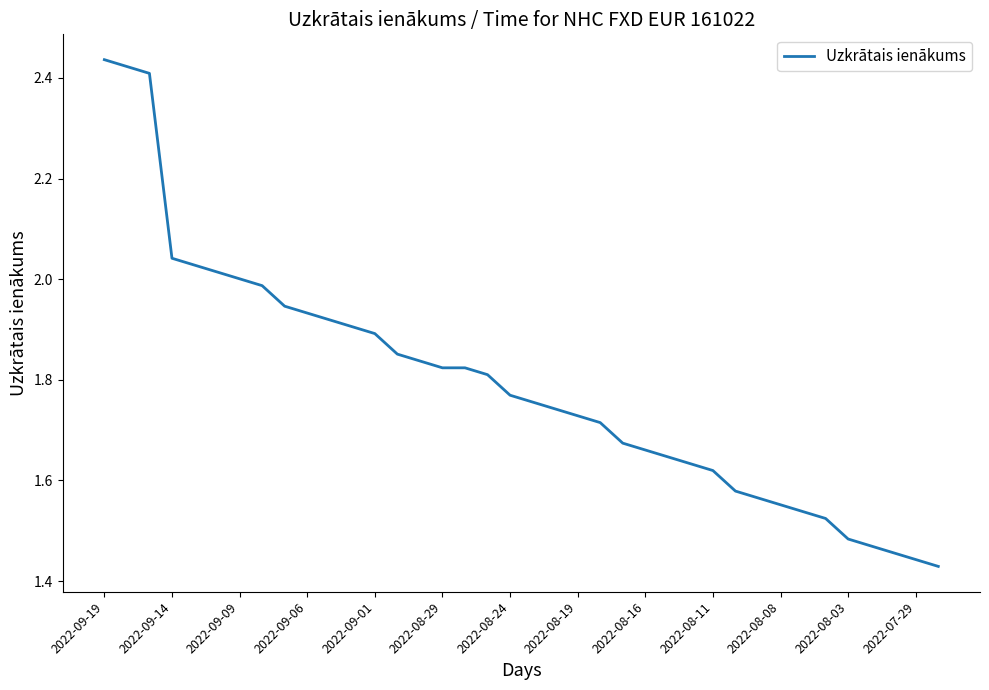

What is the difference between the maximum and minimum values?

1.0